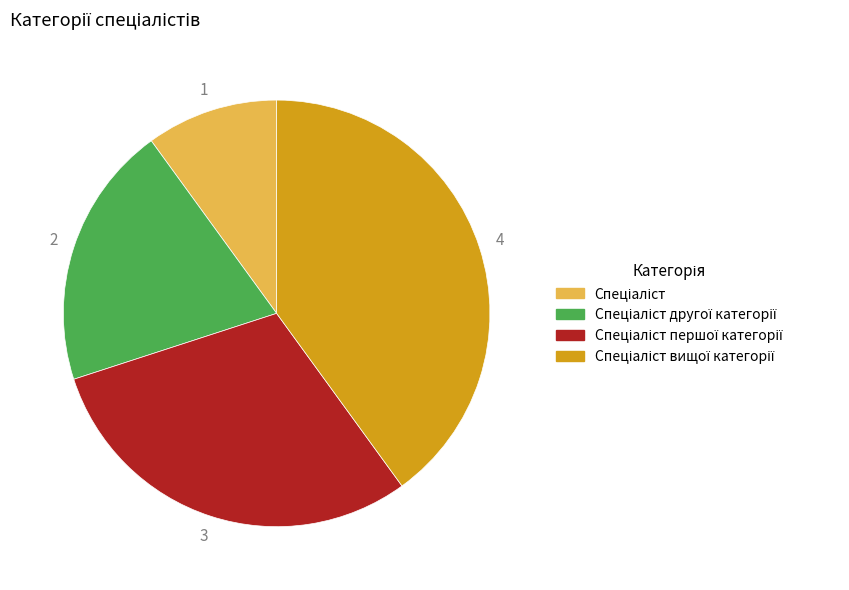

Does any single category account for the majority?

No